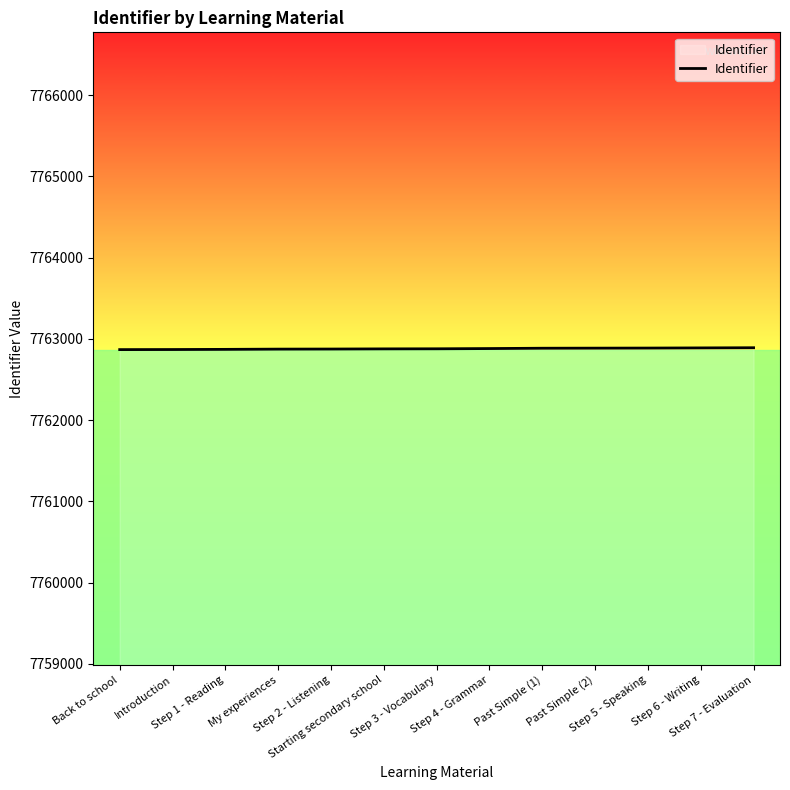

What is the smallest value displayed?

7762868